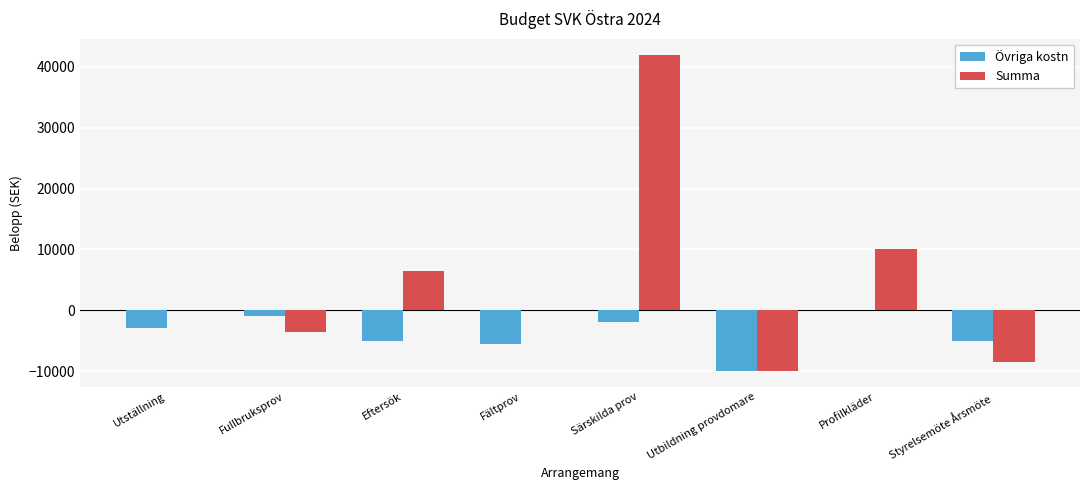

What is the spread (max minus min) of values at Fältprov?

5500